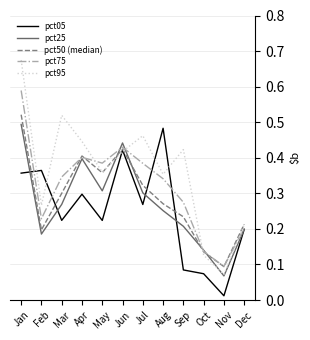

Which category has the lowest value across all series?

Nov